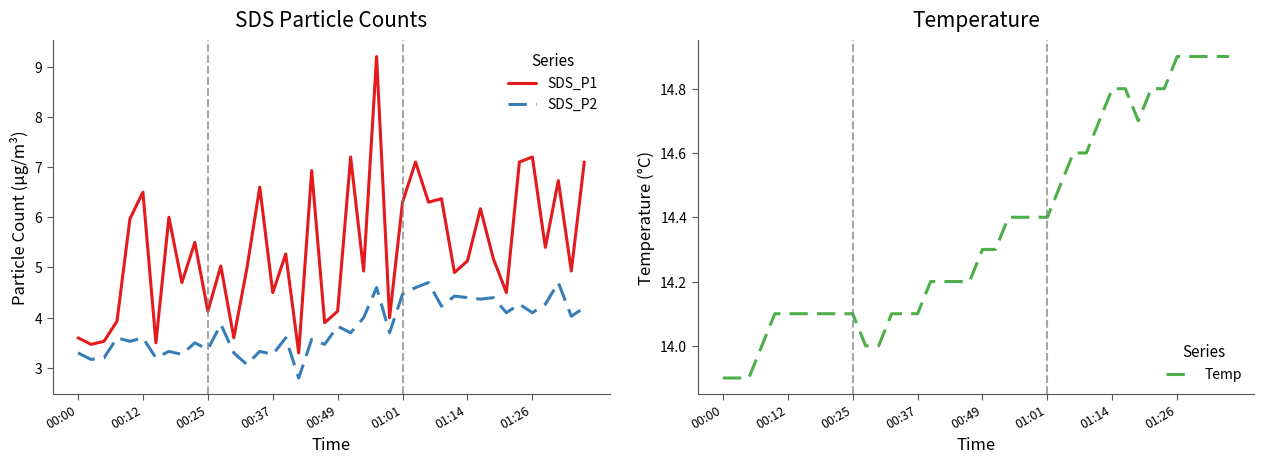

What is the maximum value for SDS_P1?

9.2